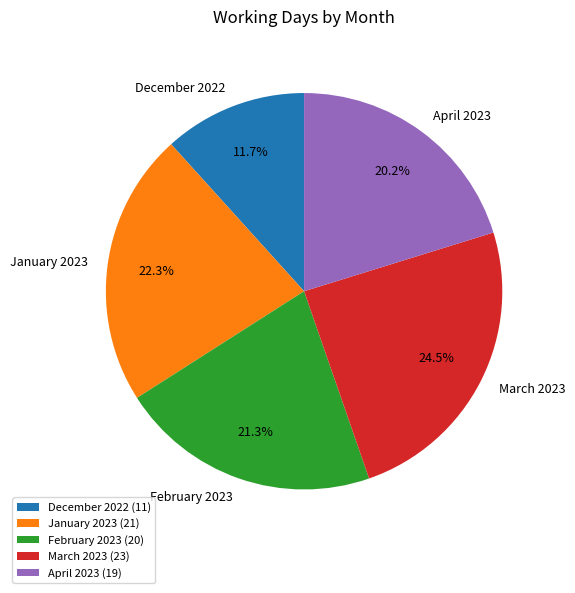

Is it true that January 2023 is 35% of the pie?

False